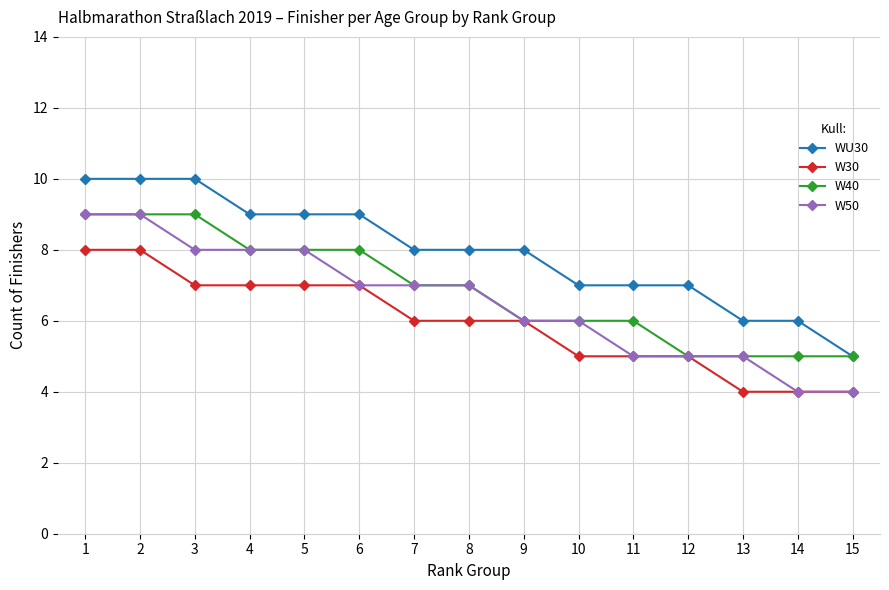

Is it true that W30 equals 7 at 3?

True